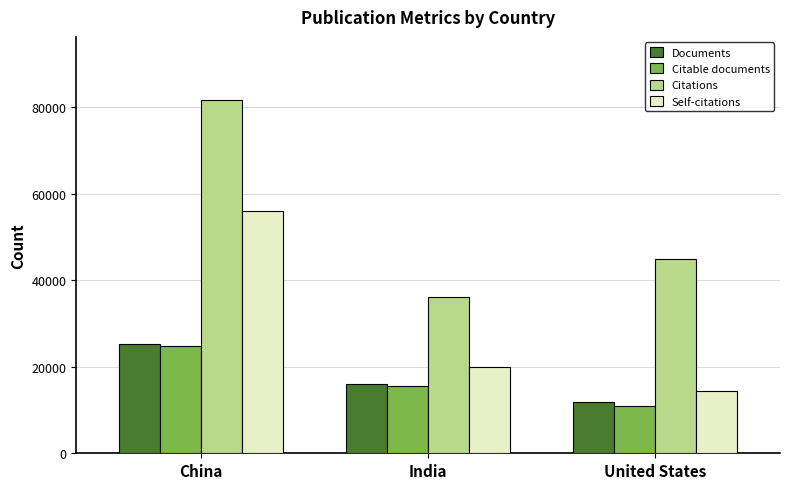

How many bars are there in total?

12